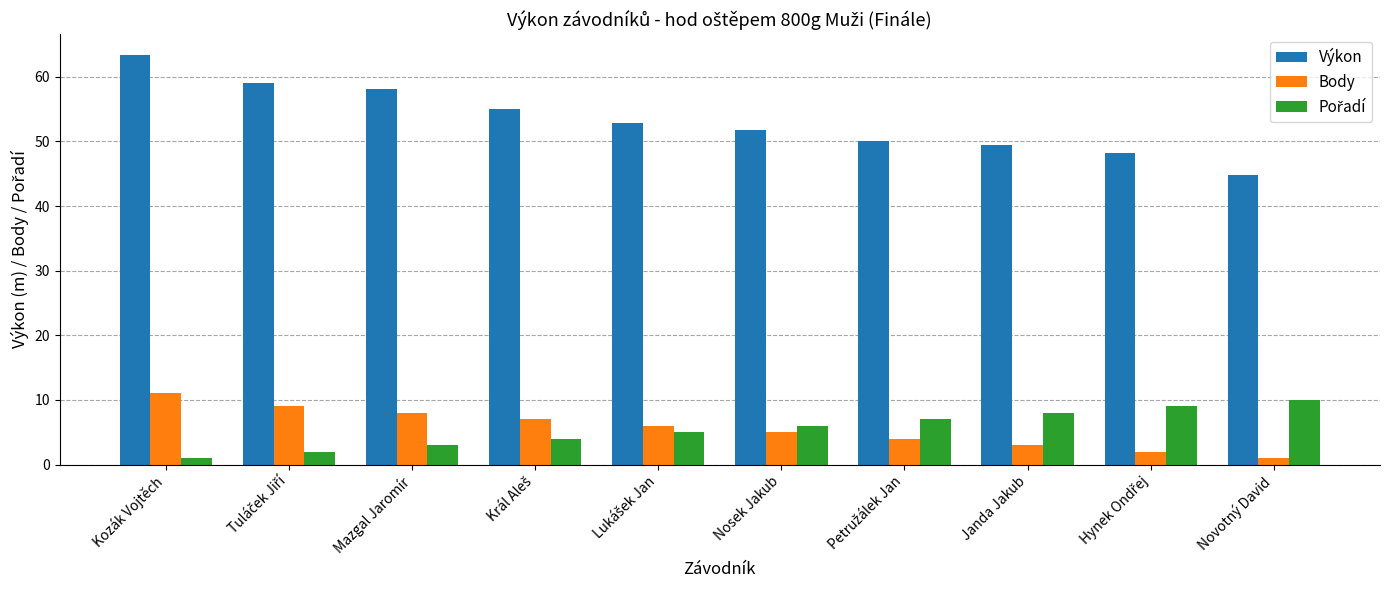

True or false: Body has a value of 2.1 at Nosek Jakub.

False